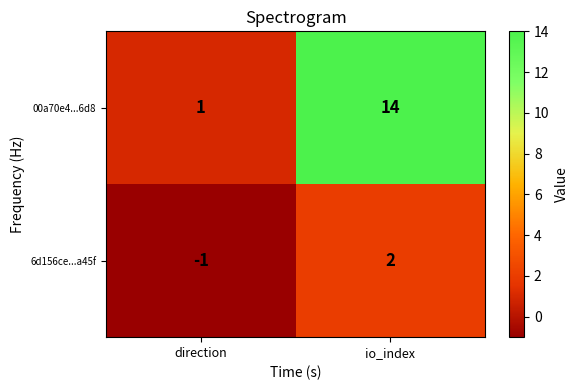

At which label is 00a70e4...6d8 closest to 7?

direction